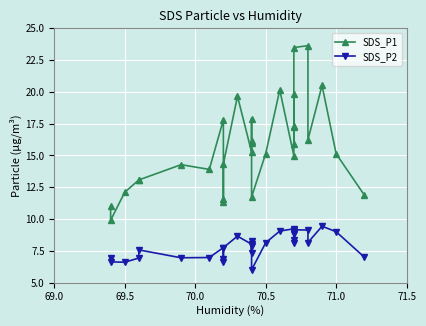

How many data points in SDS_P2 are less than 8?

15